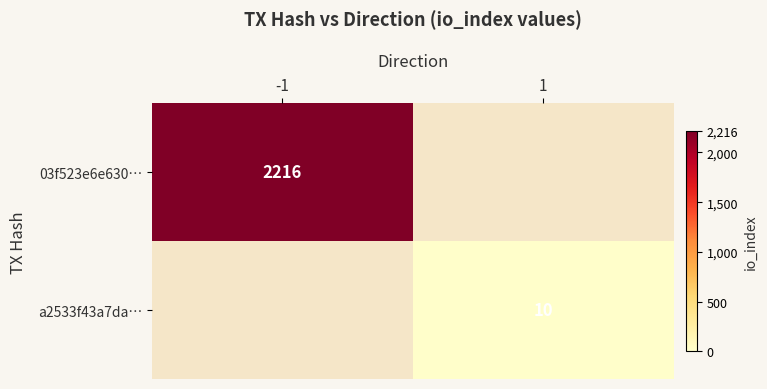

The 03f523e6e630… series shows 2216 at -1. True or false?

True